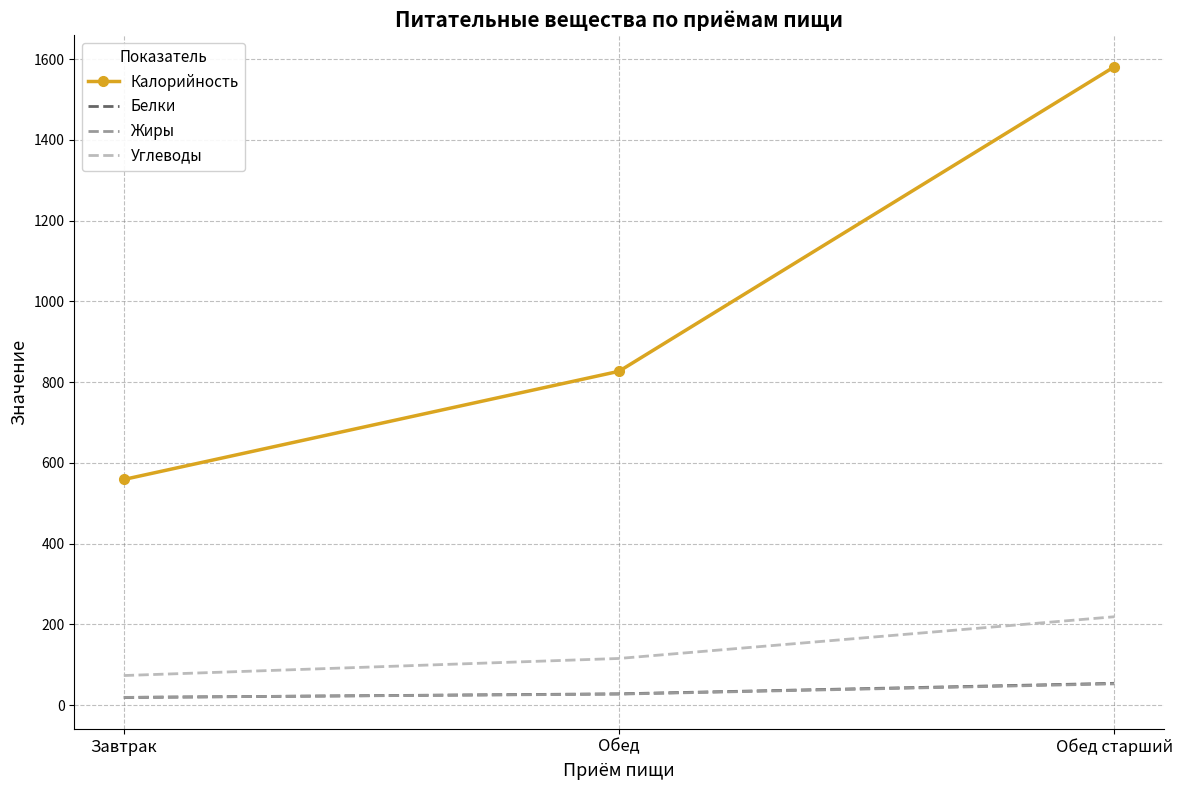

What is the total value across all series at Завтрак?

670.8